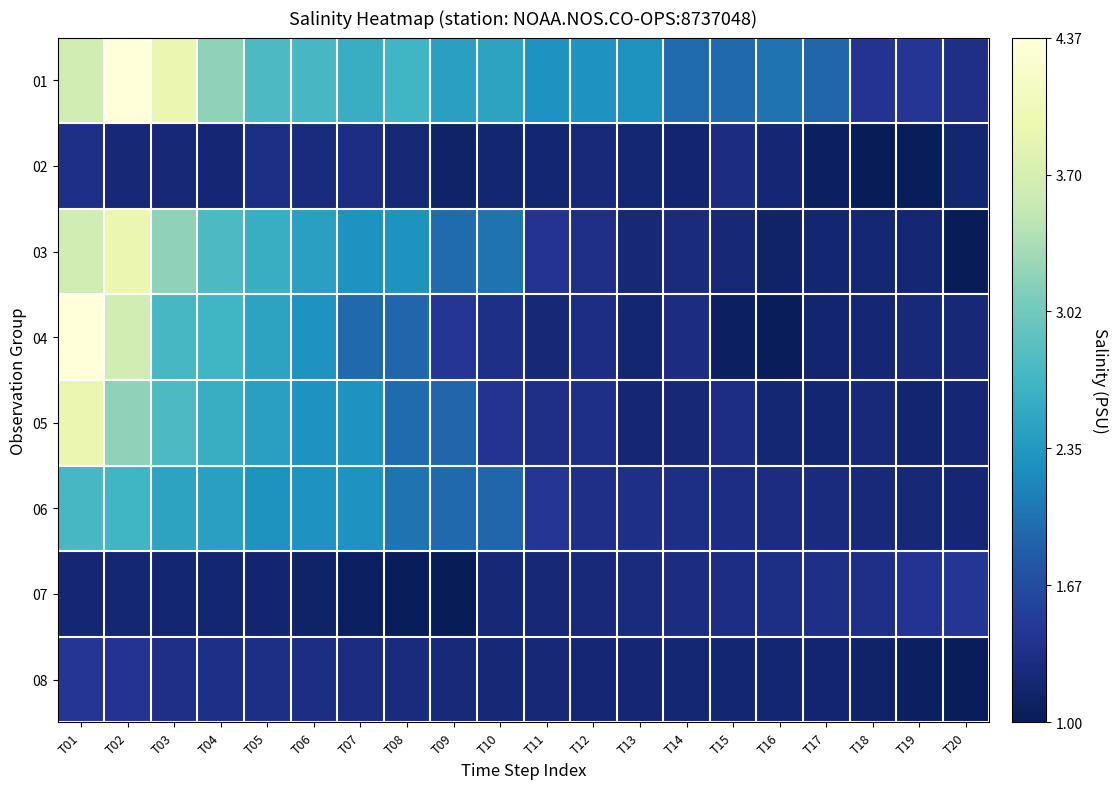

Reading right to left, extract all data points from this chart.

01: T20=1.4	T19=1.4	T18=1.4	T17=1.9	T16=2.0	T15=1.9	T14=1.9	T13=2.3	T12=2.3	T11=2.3	T10=2.5	T09=2.4	T08=2.7	T07=2.6	T06=2.7	T05=2.8	T04=3.2	T03=3.9	T02=4.4	T01=3.6
02: T20=1.2	T19=1.0	T18=1.0	T17=1.1	T16=1.2	T15=1.3	T14=1.2	T13=1.2	T12=1.2	T11=1.2	T10=1.2	T09=1.1	T08=1.2	T07=1.3	T06=1.3	T05=1.3	T04=1.2	T03=1.2	T02=1.2	T01=1.3
03: T20=1.0	T19=1.2	T18=1.2	T17=1.2	T16=1.1	T15=1.2	T14=1.3	T13=1.2	T12=1.4	T11=1.4	T10=2.0	T09=1.9	T08=2.3	T07=2.3	T06=2.4	T05=2.6	T04=2.8	T03=3.2	T02=3.9	T01=3.6
04: T20=1.2	T19=1.2	T18=1.2	T17=1.2	T16=1.0	T15=1.1	T14=1.3	T13=1.2	T12=1.3	T11=1.2	T10=1.3	T09=1.4	T08=1.9	T07=1.9	T06=2.3	T05=2.5	T04=2.7	T03=2.7	T02=3.6	T01=4.4
05: T20=1.2	T19=1.2	T18=1.2	T17=1.2	T16=1.2	T15=1.3	T14=1.2	T13=1.2	T12=1.3	T11=1.4	T10=1.4	T09=1.9	T08=1.9	T07=2.3	T06=2.3	T05=2.4	T04=2.6	T03=2.8	T02=3.2	T01=3.9
06: T20=1.2	T19=1.2	T18=1.2	T17=1.3	T16=1.3	T15=1.3	T14=1.3	T13=1.3	T12=1.4	T11=1.4	T10=1.9	T09=1.9	T08=2.0	T07=2.3	T06=2.3	T05=2.3	T04=2.4	T03=2.5	T02=2.7	T01=2.7
07: T20=1.4	T19=1.4	T18=1.4	T17=1.3	T16=1.3	T15=1.3	T14=1.3	T13=1.3	T12=1.2	T11=1.2	T10=1.2	T09=1.0	T08=1.0	T07=1.1	T06=1.1	T05=1.2	T04=1.2	T03=1.2	T02=1.2	T01=1.2
08: T20=1.0	T19=1.1	T18=1.1	T17=1.2	T16=1.2	T15=1.2	T14=1.2	T13=1.2	T12=1.2	T11=1.2	T10=1.2	T09=1.2	T08=1.3	T07=1.3	T06=1.3	T05=1.3	T04=1.3	T03=1.4	T02=1.4	T01=1.4